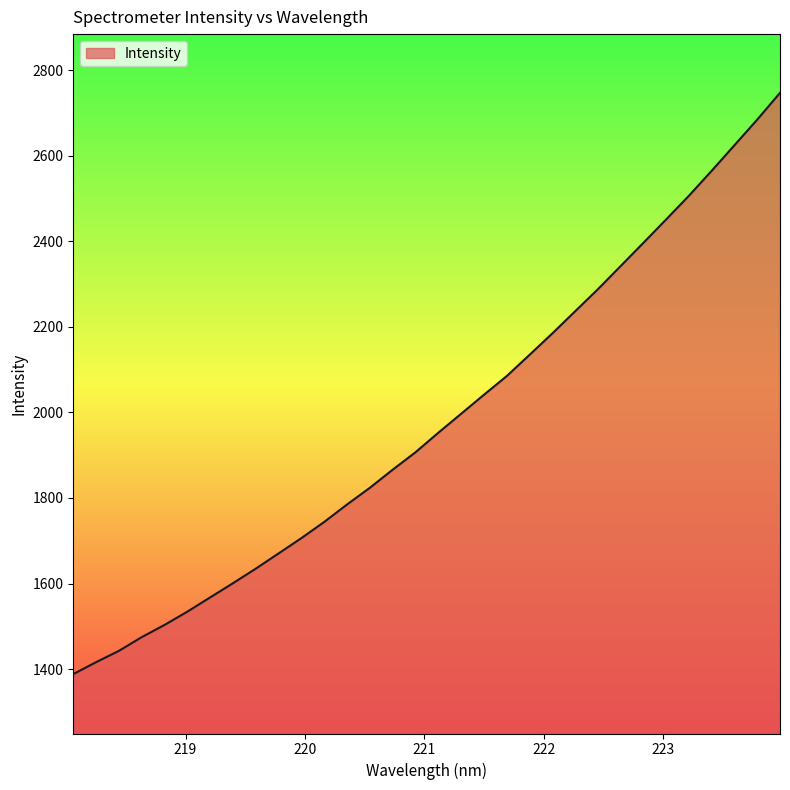

What is the minimum value shown in the chart?

1388.2